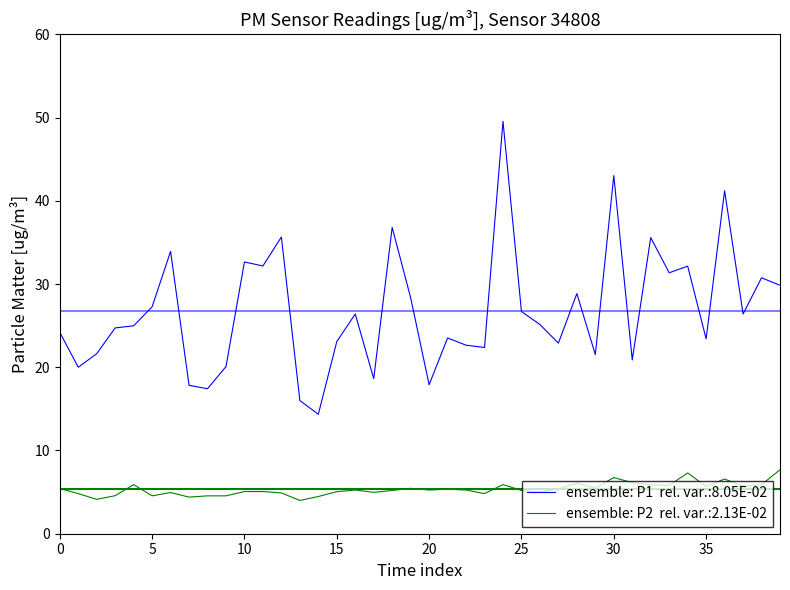

How many lines are shown in the chart?

2